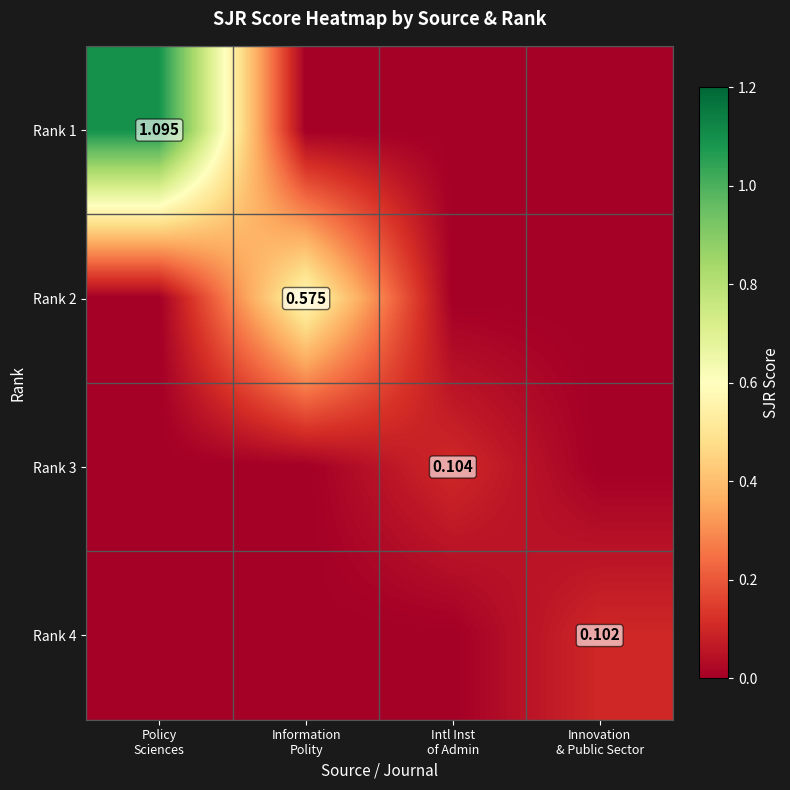

At which label does Rank 4 reach its minimum?

Policy Sciences